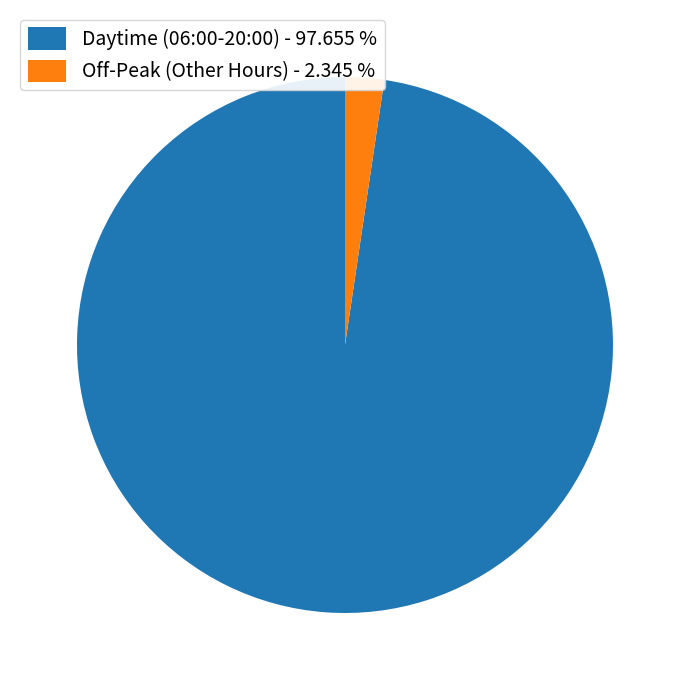

Rank the categories by value from highest to lowest.

Daytime (06:00-20:00) - 97.655 %, Off-Peak (Other Hours) - 2.345 %